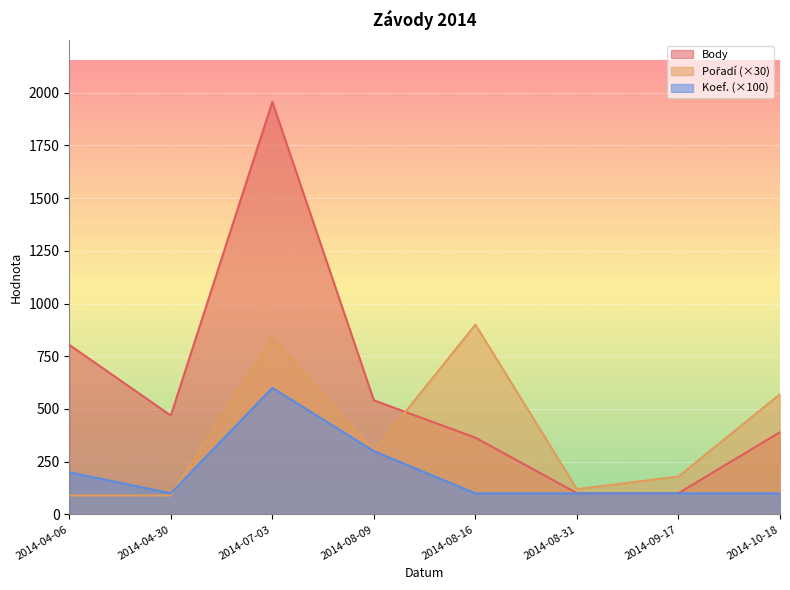

What is the highest value of the Pořadí series?

900